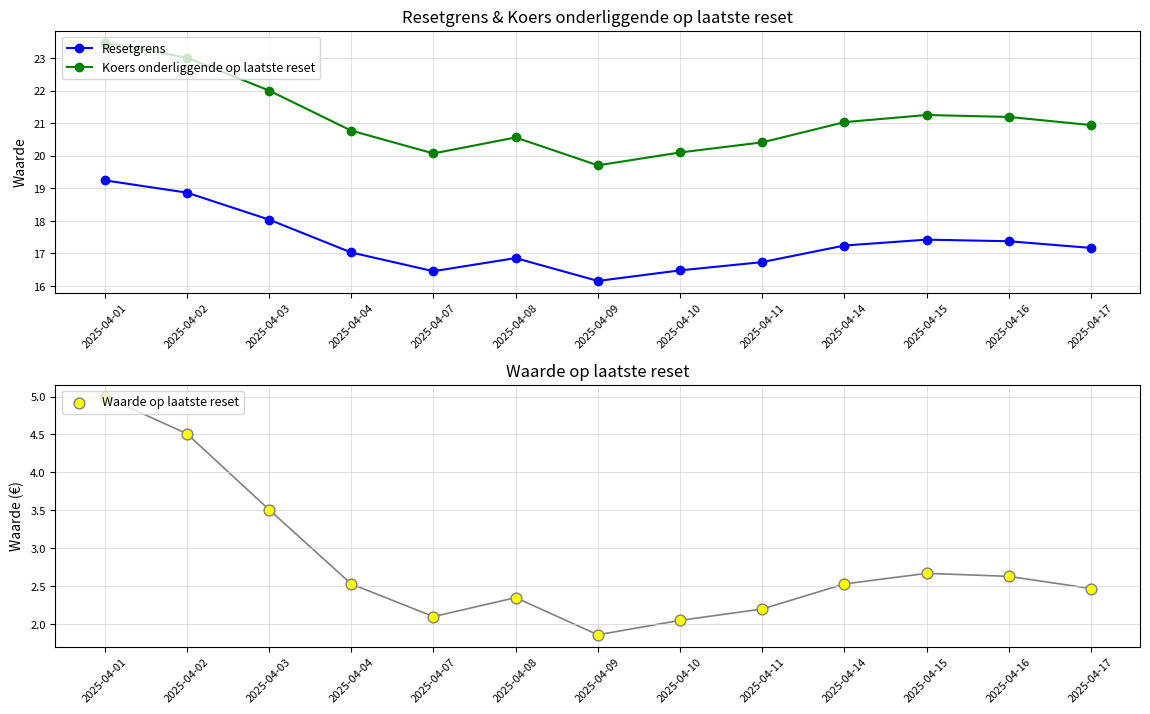

What is the total value across all series at 2025-04-11?

39.3